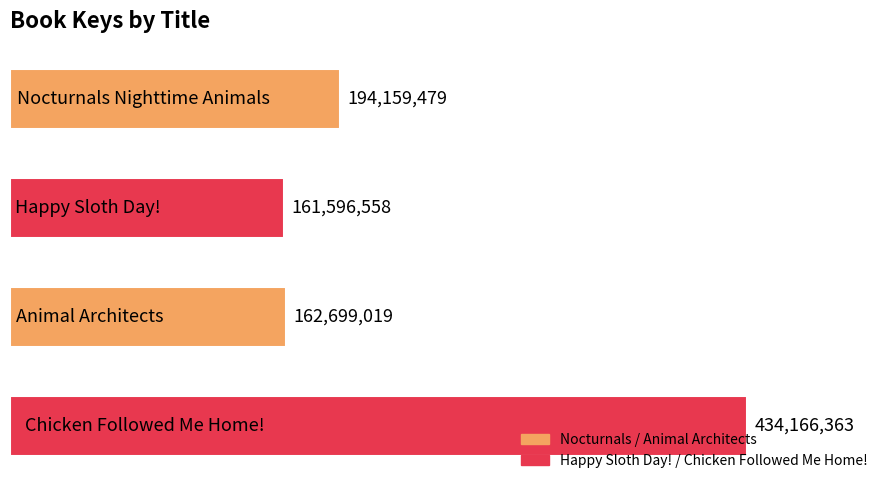

What is the sum of all values?

952621419